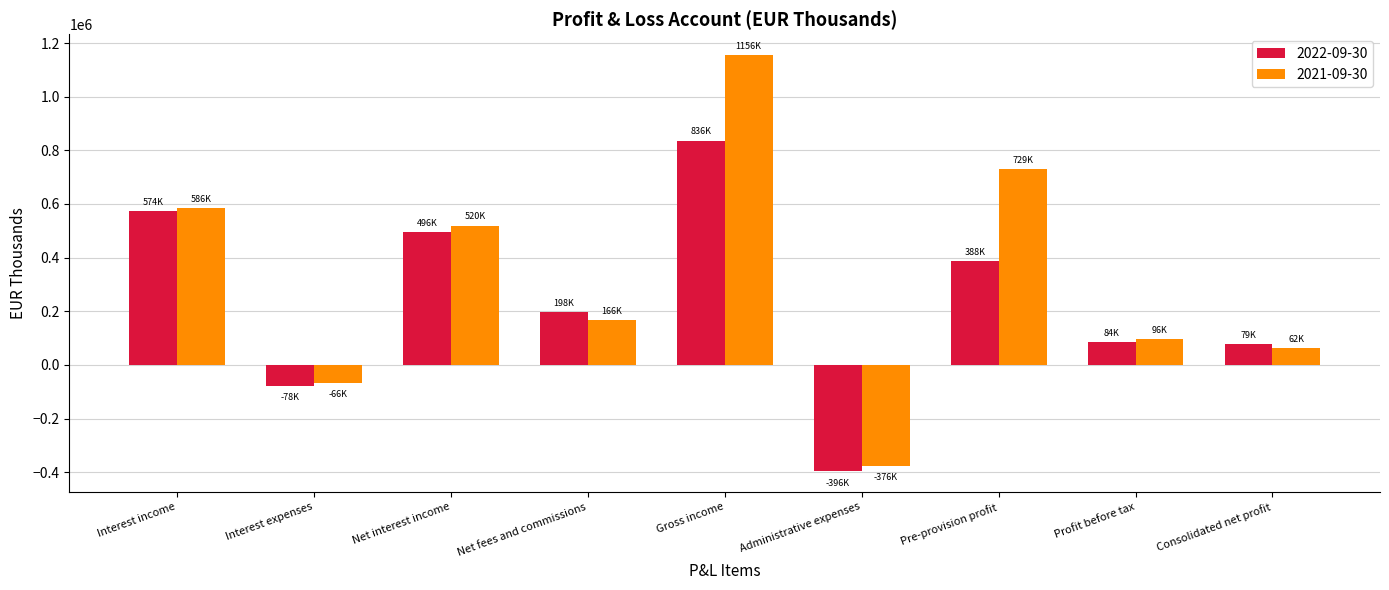

Count the number of categories in the chart.

9